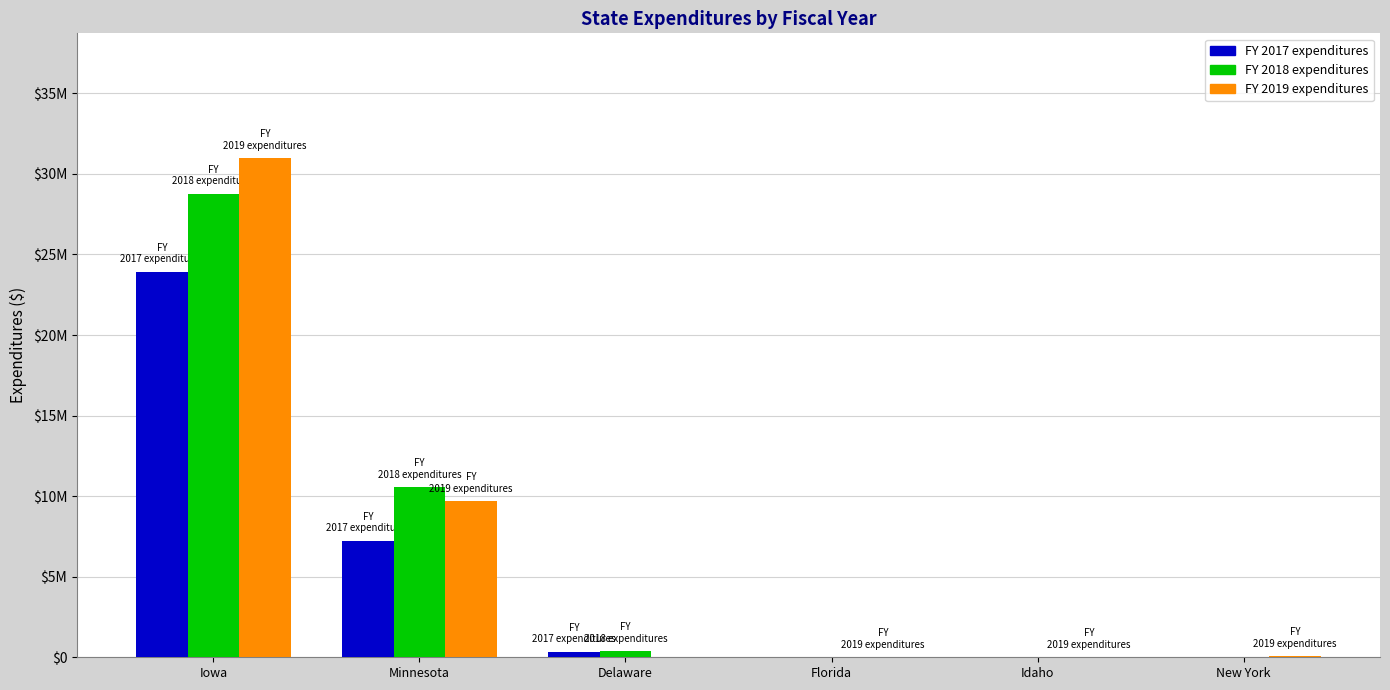

What are all the series names shown in the legend?

FY 2017 expenditures, FY 2018 expenditures, FY 2019 expenditures